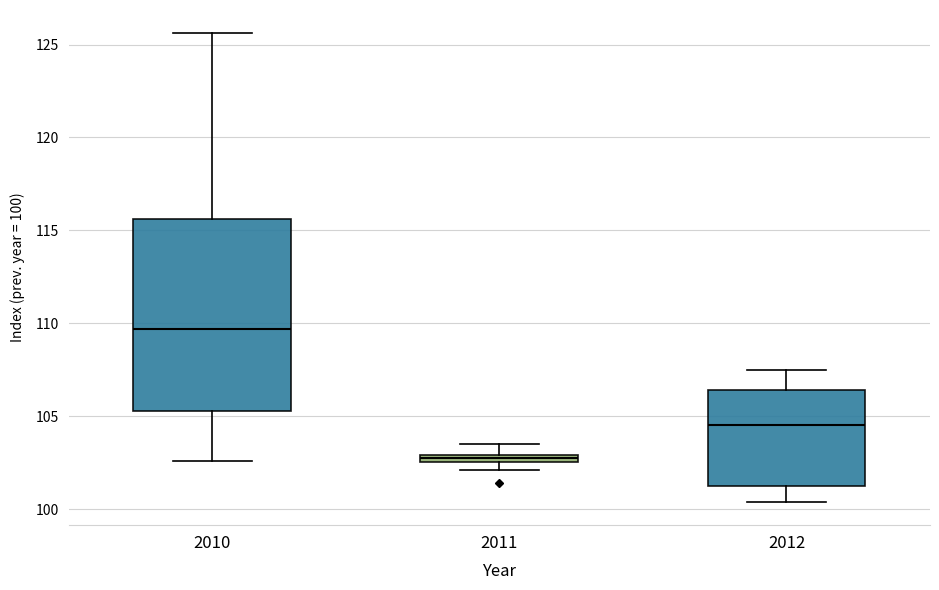

Which box is the tallest, from its lower edge to its upper edge?

2010